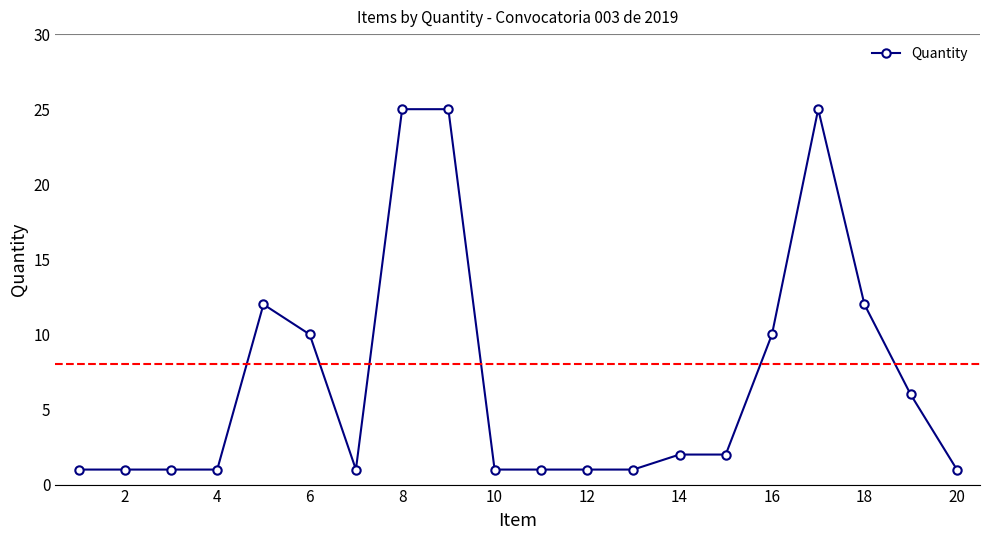

What is the maximum value shown in the chart?

25